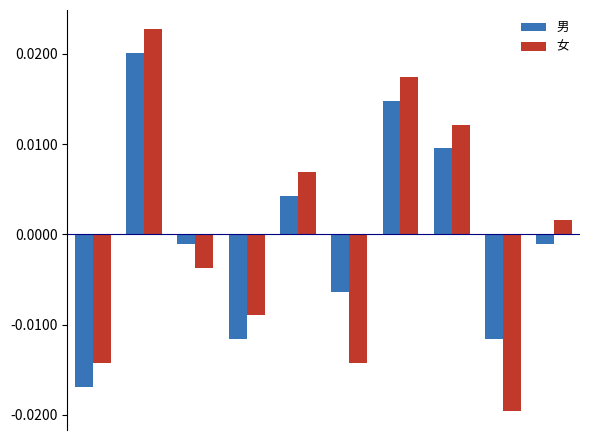

At how many categories does at least one series exceed 0?

5